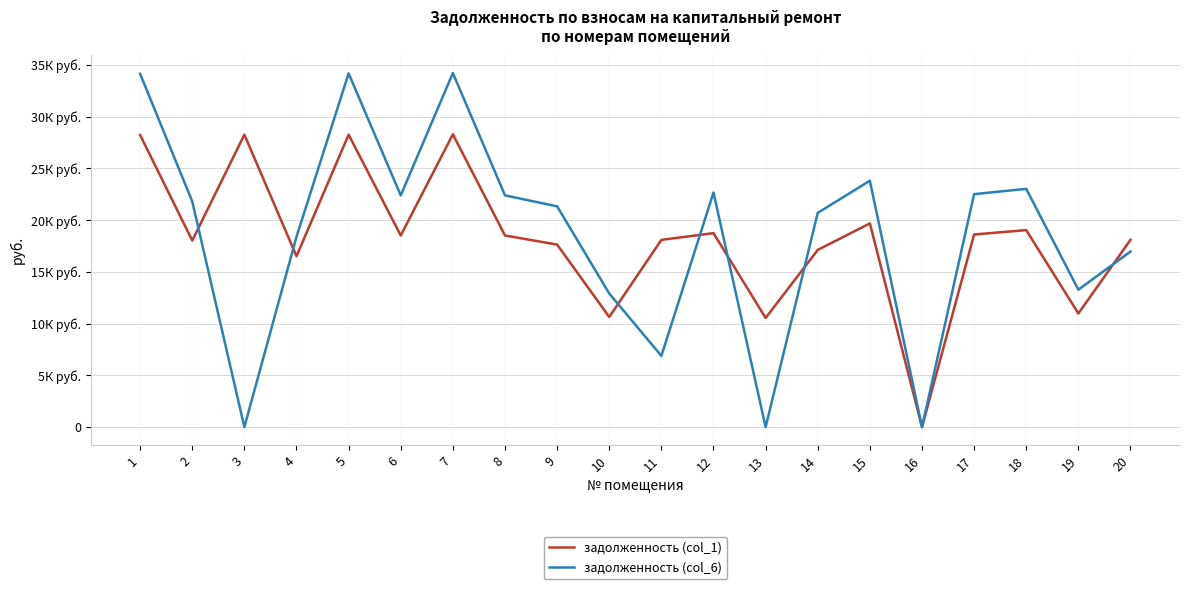

Does the chart have visible grid lines?

Yes